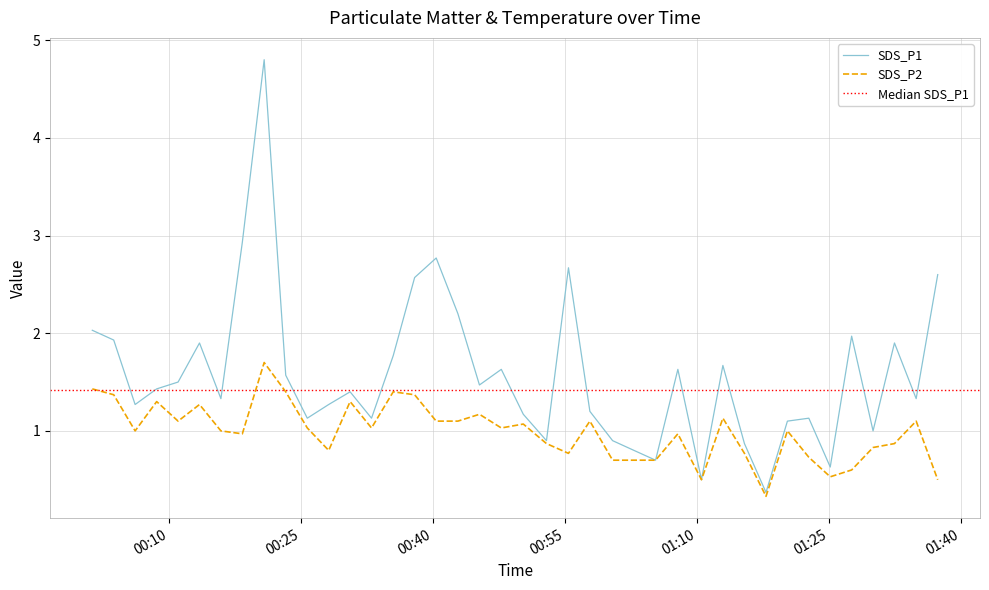

Which series has the widest spread of values?

SDS_P1